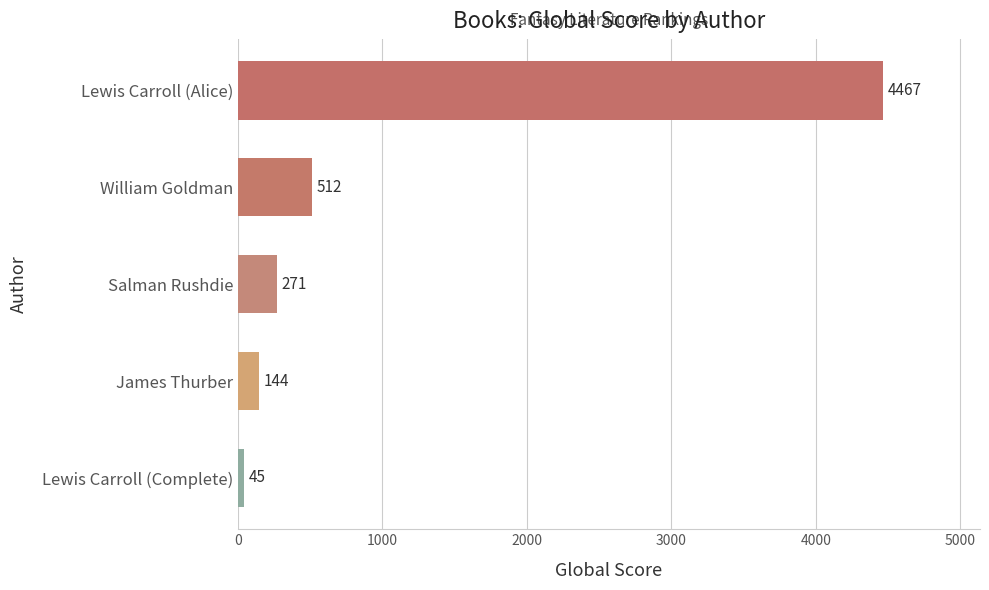

What is the minimum value shown in the chart?

45